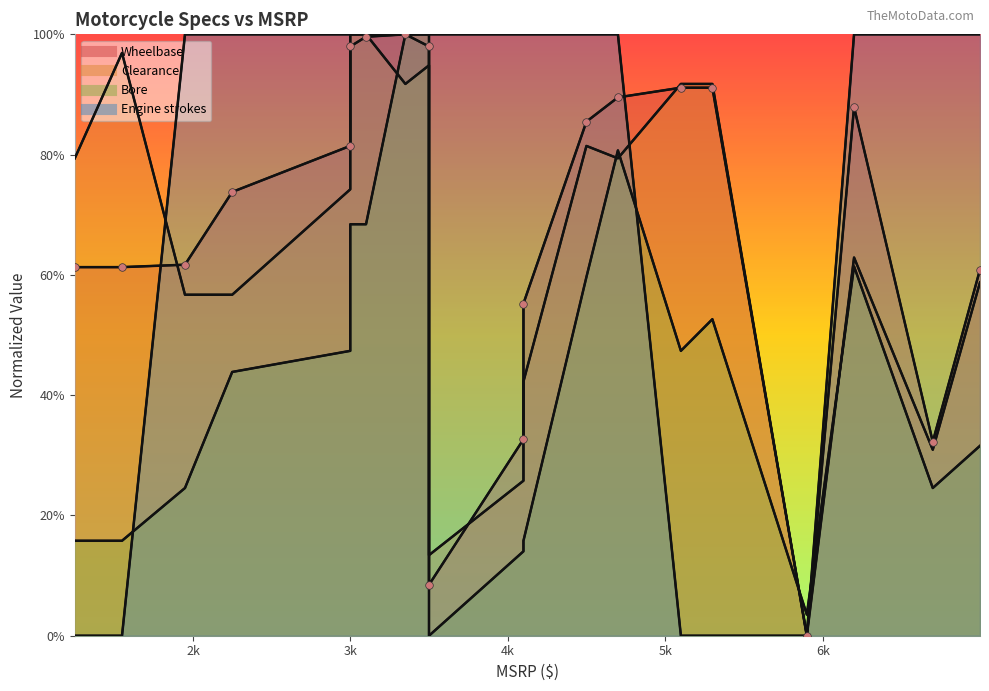

Which series has the largest Y range (max minus min)?

Wheelbase